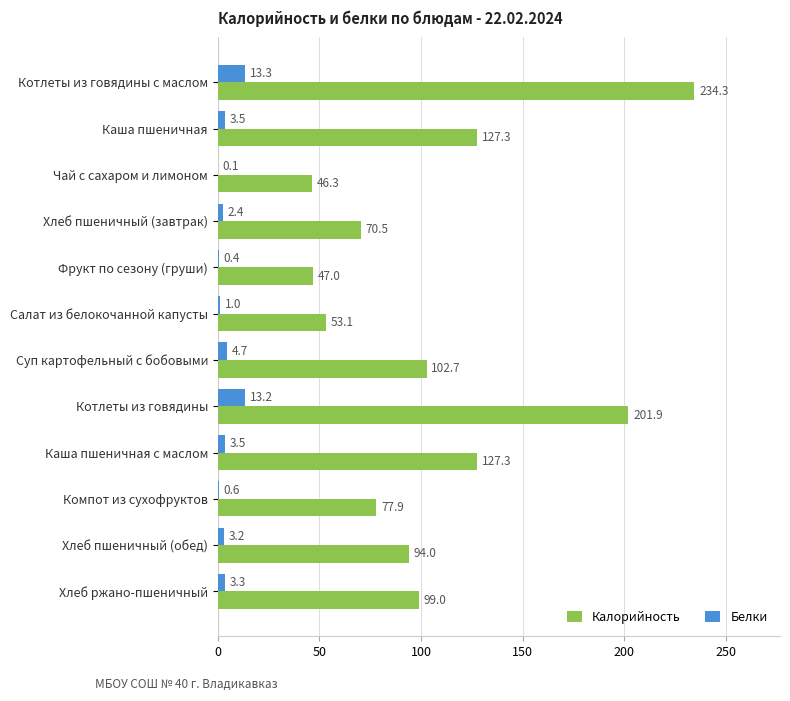

At which label does Белки reach its peak?

Котлеты из говядины с маслом